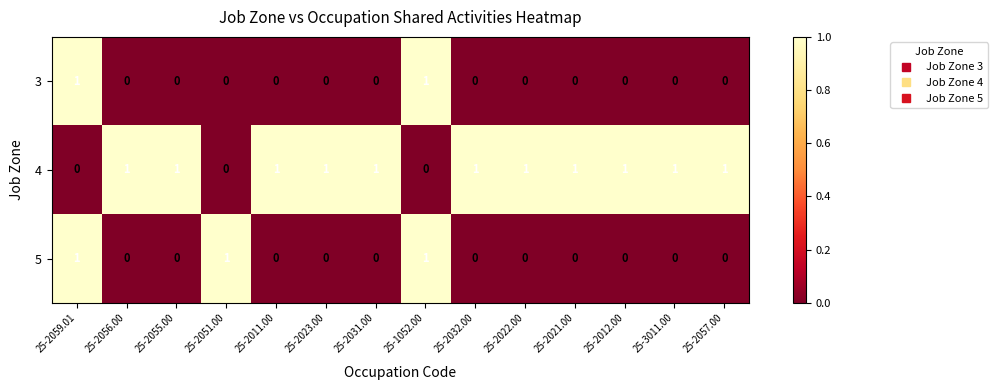

What is the difference between the highest and lowest values at 25-2057.00?

1